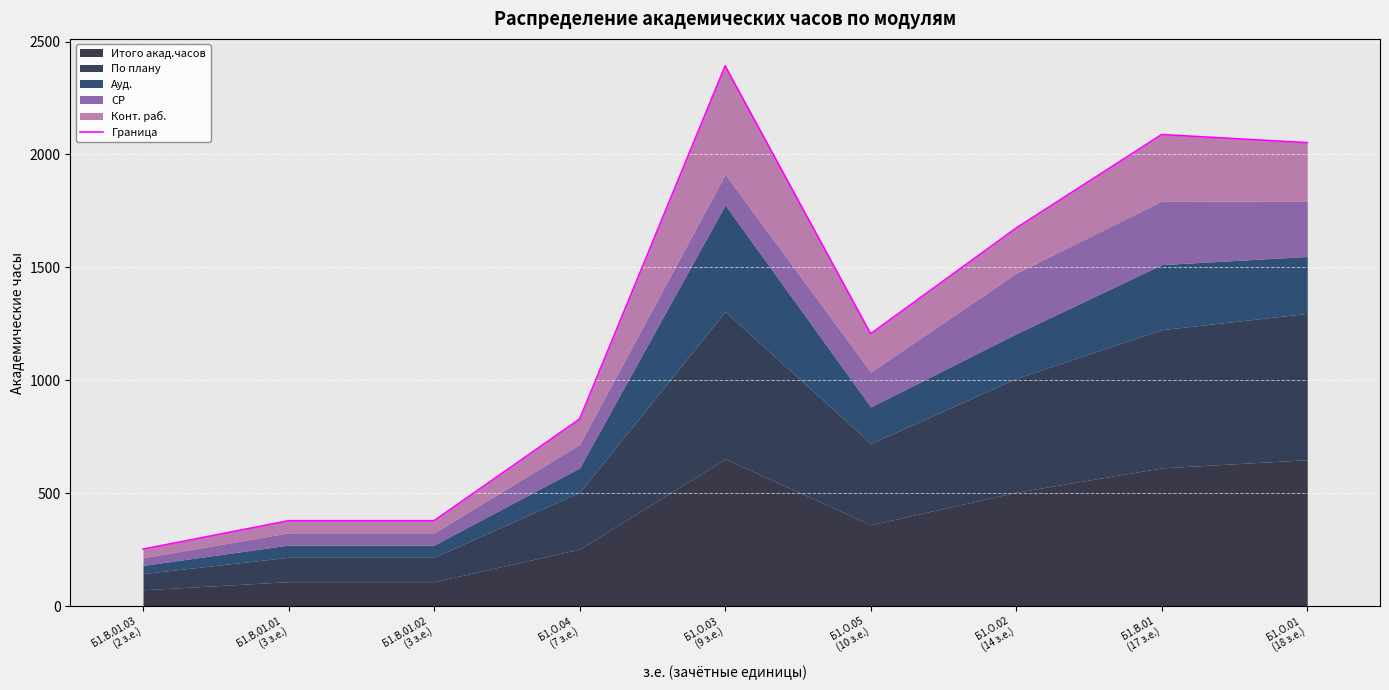

The chart shows a value of 1674 at Б1.О.02
(14 з.е.). True or false?

True